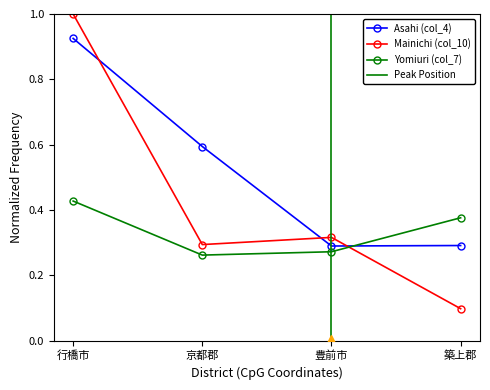

At how many categories does at least one series exceed 0?

4